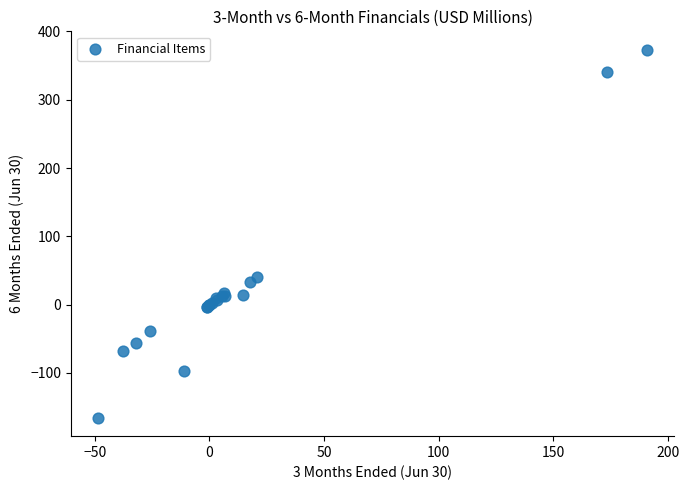

What Y value in the scatter plot is closest to 103?

40.6